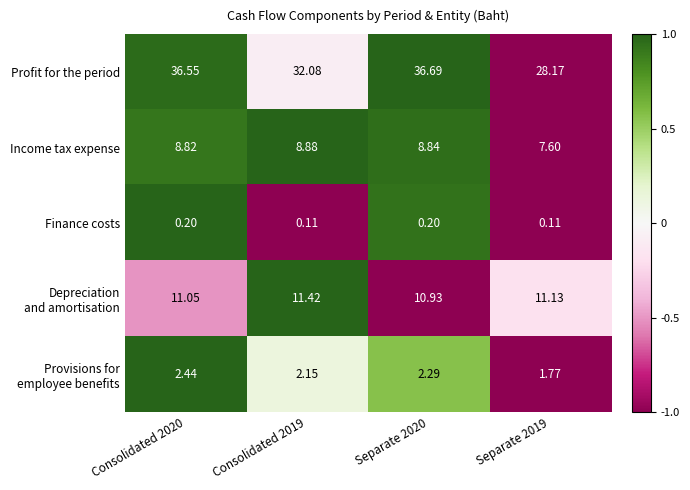

Which label corresponds to the largest value in the chart?

Separate 2020